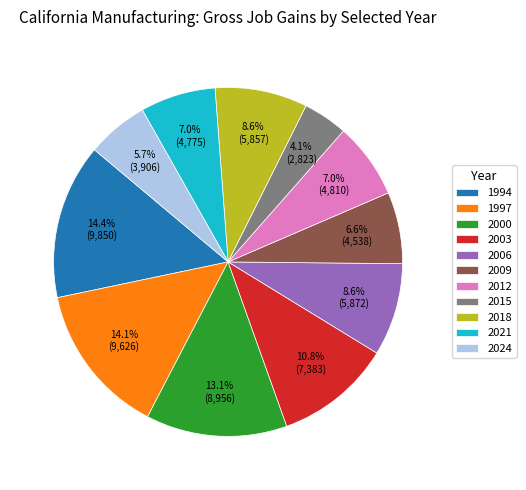

To the nearest percent, what portion does 2018 represent?

9%